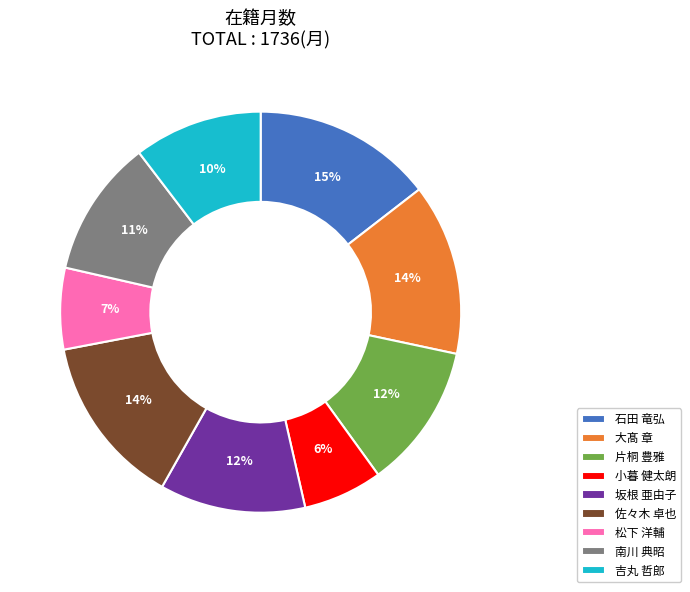

What is the ratio of the value at 松下 洋輔 to the value at 佐々木 卓也?

0.5